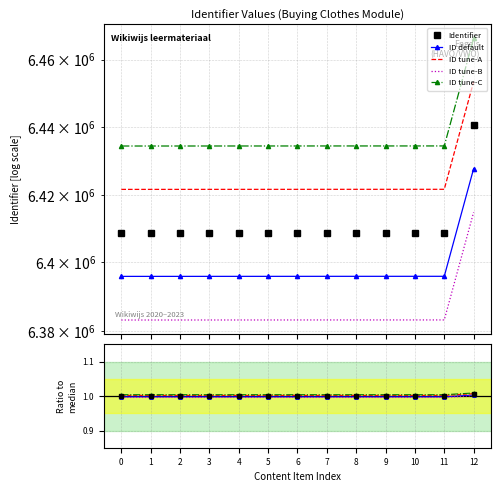

Reading left to right, extract all data points from this chart.

Identifier: 1.0	1.0	1.0	1.0	1.0	1.0	1.0	1.0	1.0	1.0	1.0	1.0	1.0
ID default: 1.0	1.0	1.0	1.0	1.0	1.0	1.0	1.0	1.0	1.0	1.0	1.0	1.0
ID tune-A: 1.0	1.0	1.0	1.0	1.0	1.0	1.0	1.0	1.0	1.0	1.0	1.0	1.0
ID tune-B: 1.0	1.0	1.0	1.0	1.0	1.0	1.0	1.0	1.0	1.0	1.0	1.0	1.0
ID tune-C: 1.0	1.0	1.0	1.0	1.0	1.0	1.0	1.0	1.0	1.0	1.0	1.0	1.0